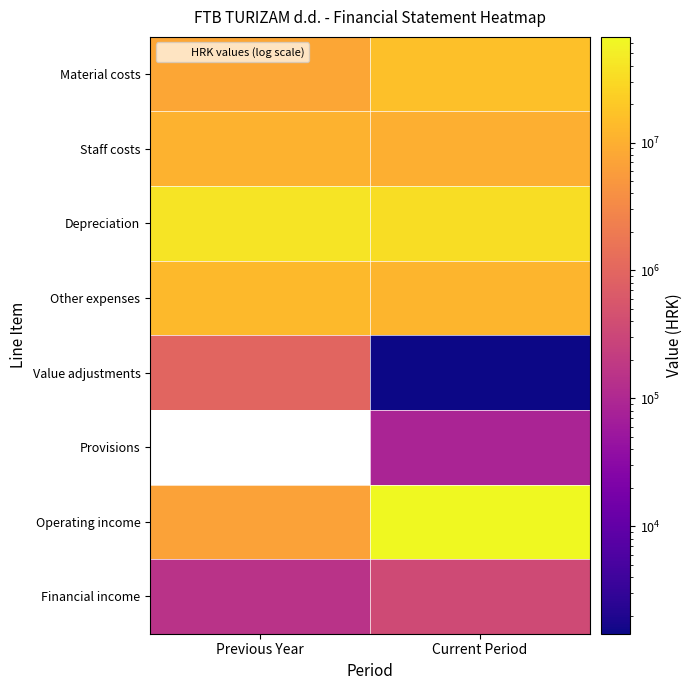

What is the difference between the Staff costs values at Previous Year and Current Period?

907159.0